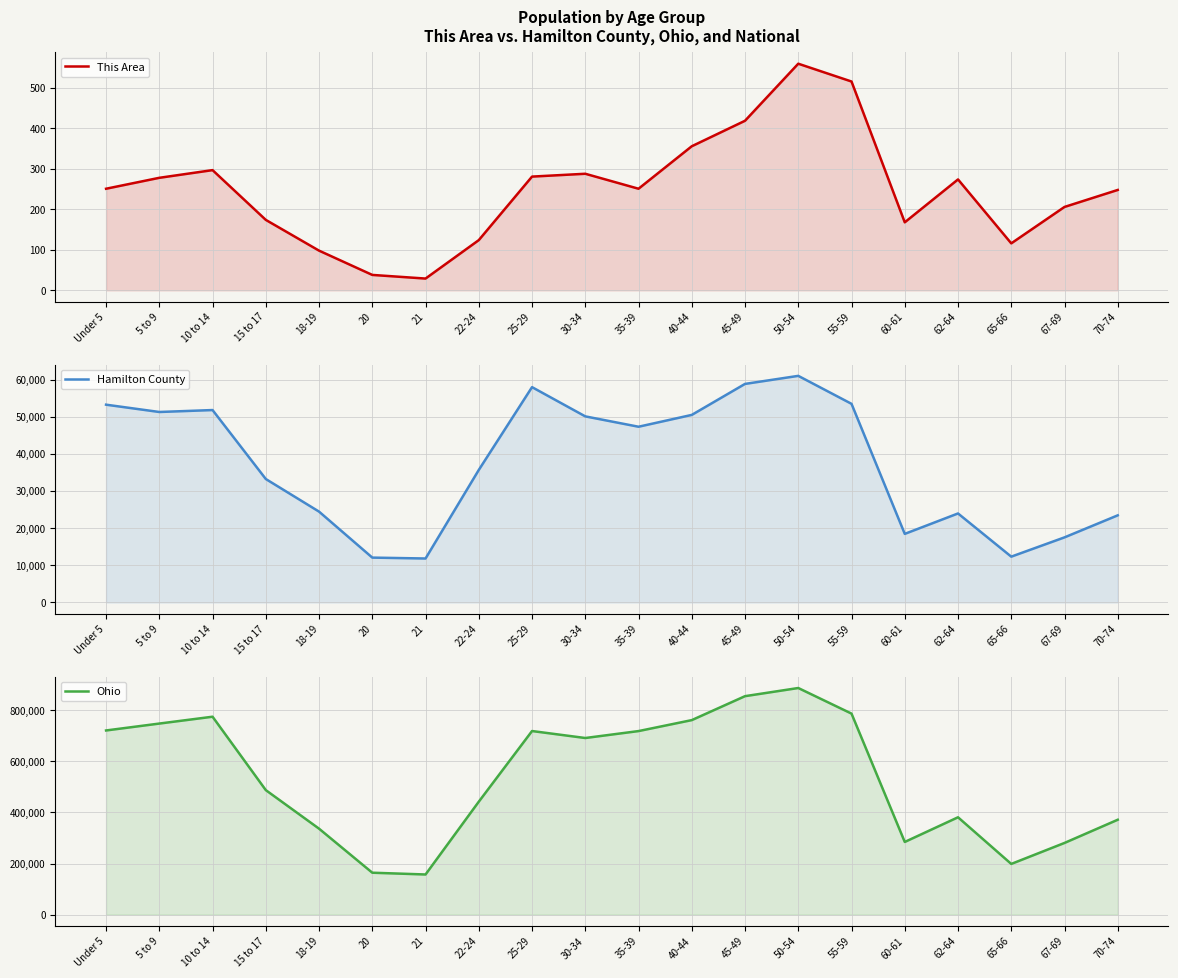

Is the value of This Area at 70-74 greater than the value of Ohio at 15 to 17?

No